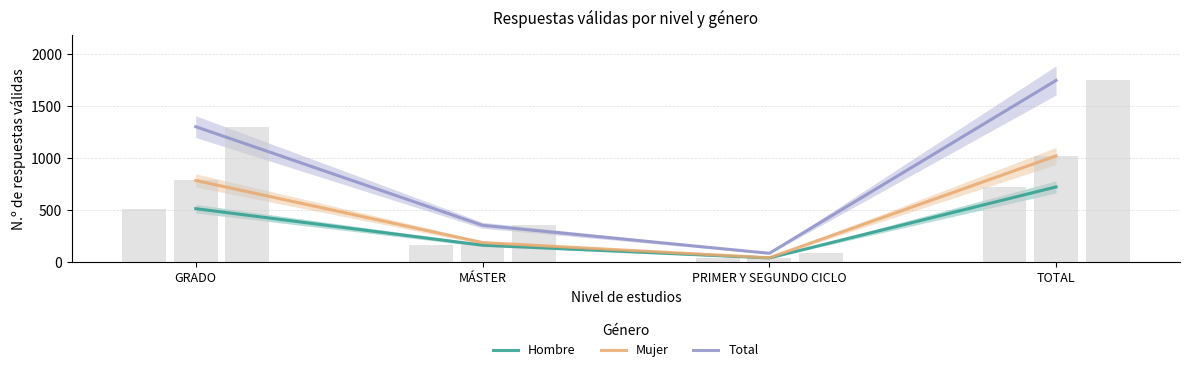

Reading left to right, list all the values displayed in this chart.

Hombre: 517	166	43	726
Mujer: 788	191	45	1024
Total: 1305	357	88	1750